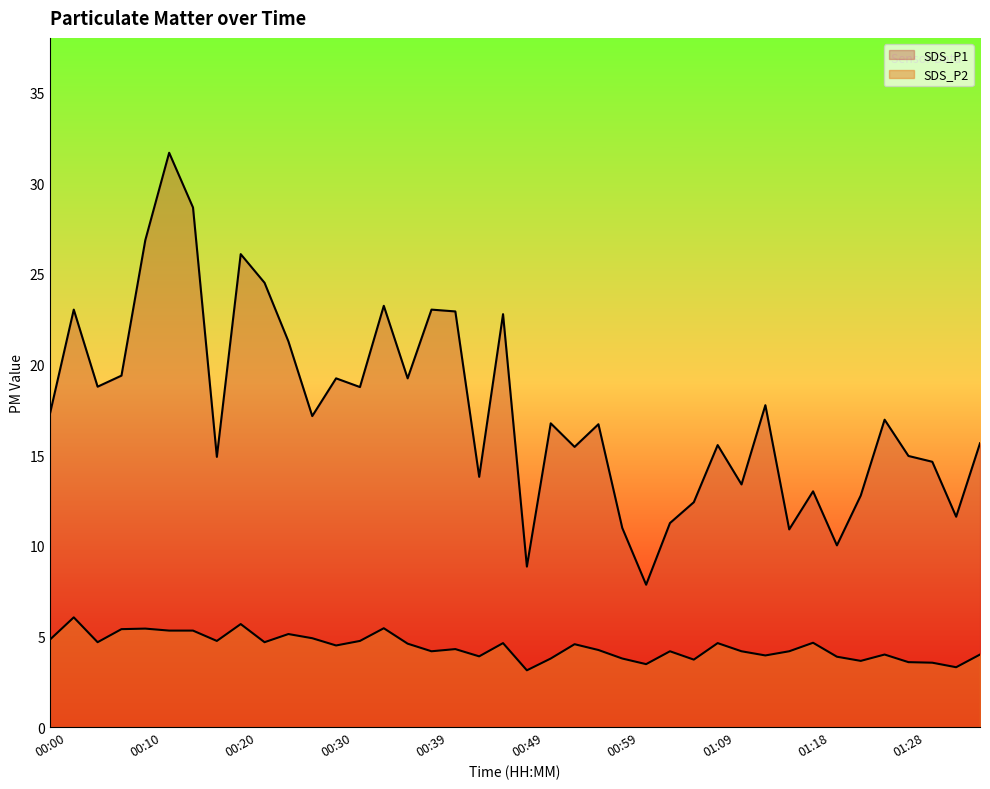

At 00:30, list the series in order from largest to smallest.

SDS_P1, SDS_P2